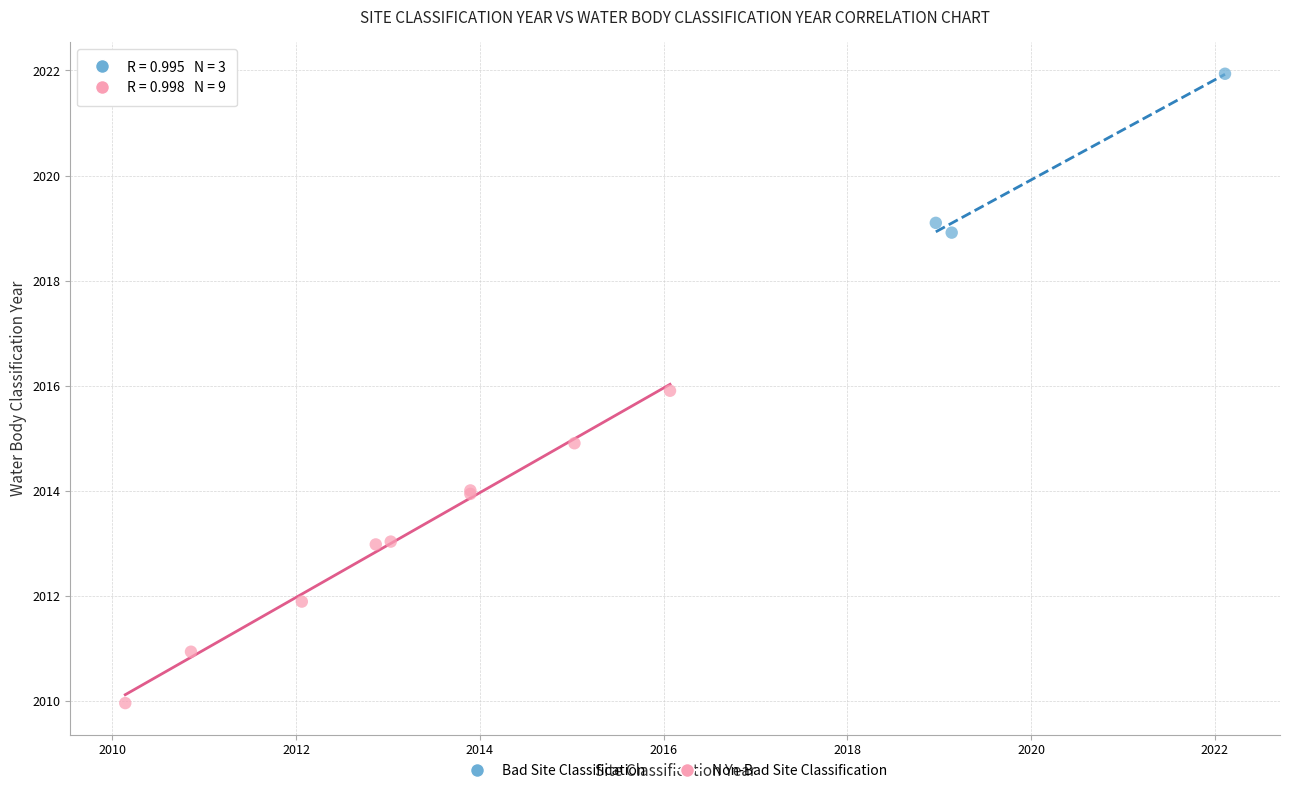

Which series reaches the minimum Y coordinate?

Non-Bad Site Classification